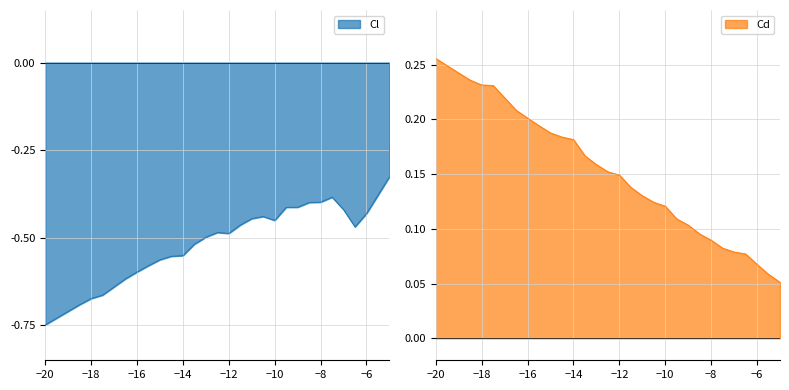

True or false: Cd and Cl cross at least once.

False